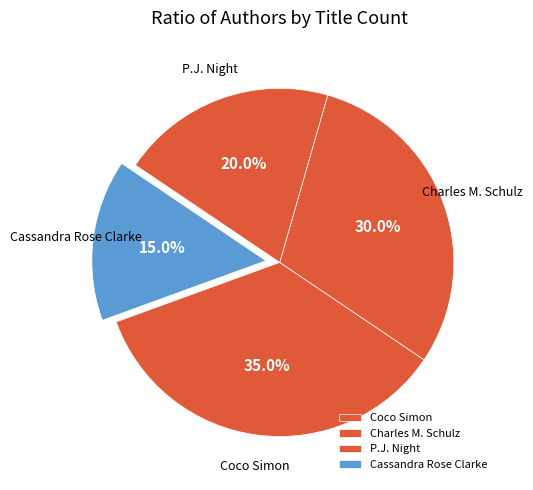

How much of the chart is everything except P.J. Night?

80.0%